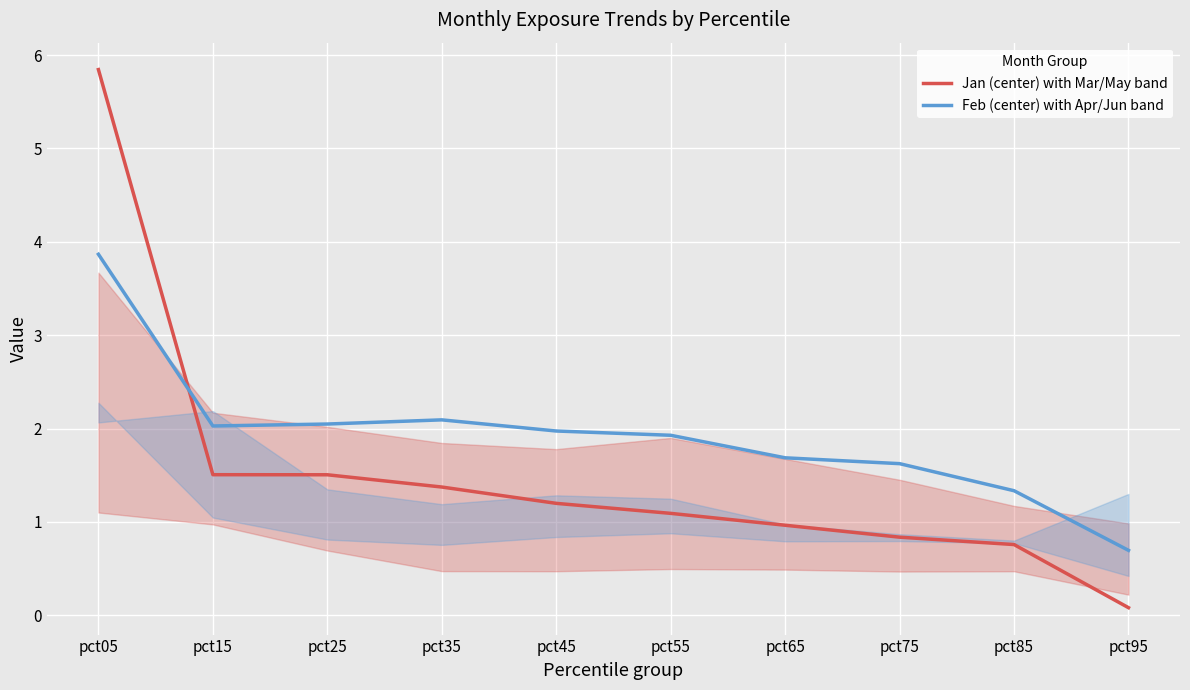

True or false: Feb (center) with Apr/Jun band has more than 2 points higher than both neighbors.

False